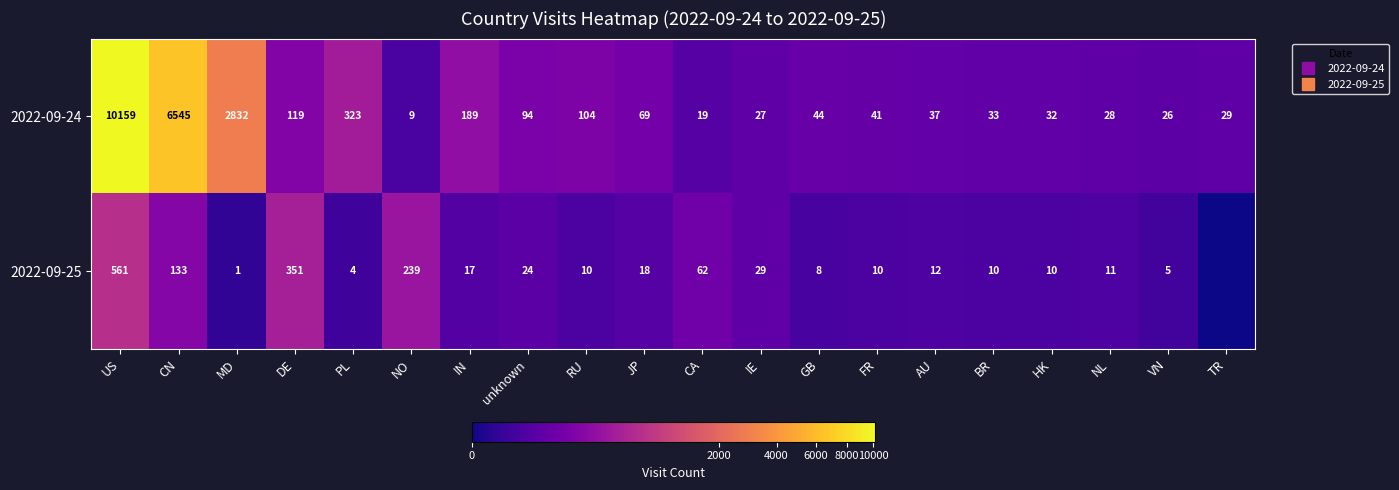

What is the spread (max minus min) of values at IE?

2